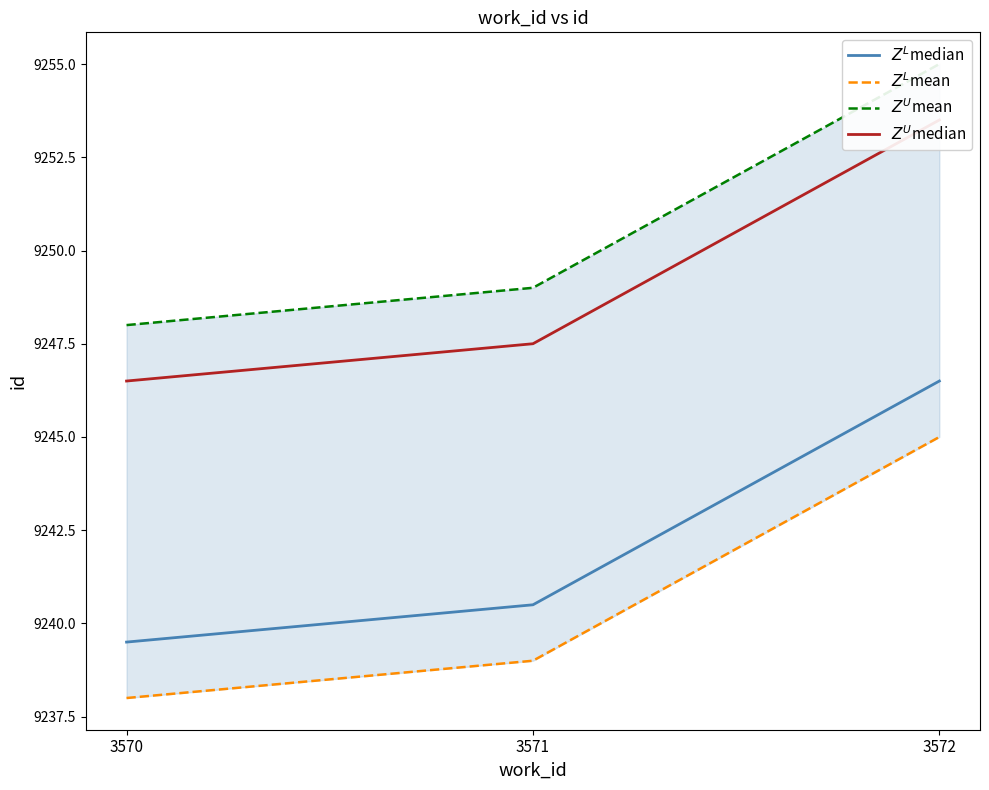

Count the $Z^L$mean values in the range 9238 to 9245.

3